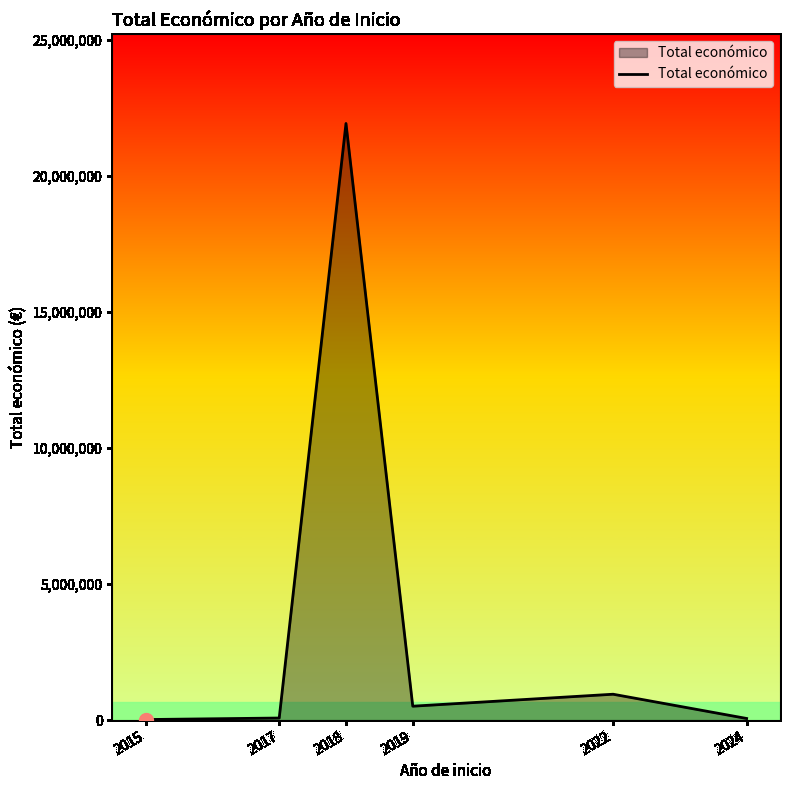

What is the minimum value shown in the chart?

19999